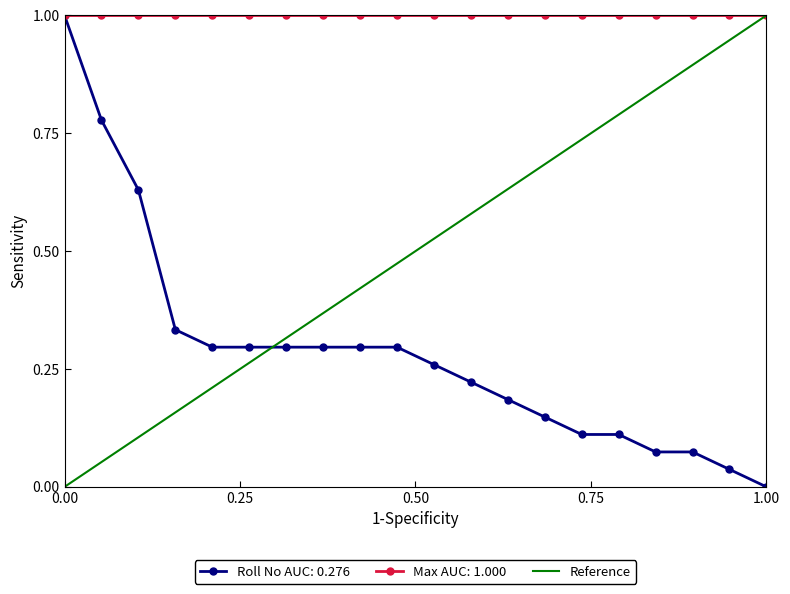

What is the maximum value shown in the chart?

1